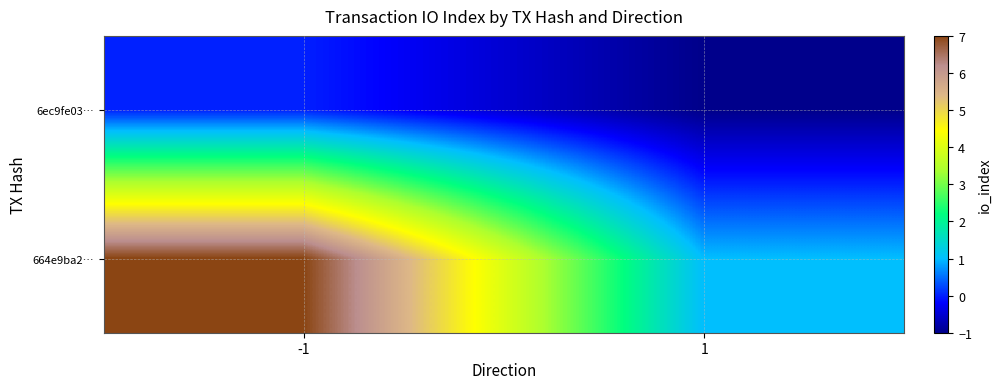

Reading left to right, what are all the values shown in this chart?

6ec9fe03…: -1=0	1=-1
664e9ba2…: -1=7	1=1